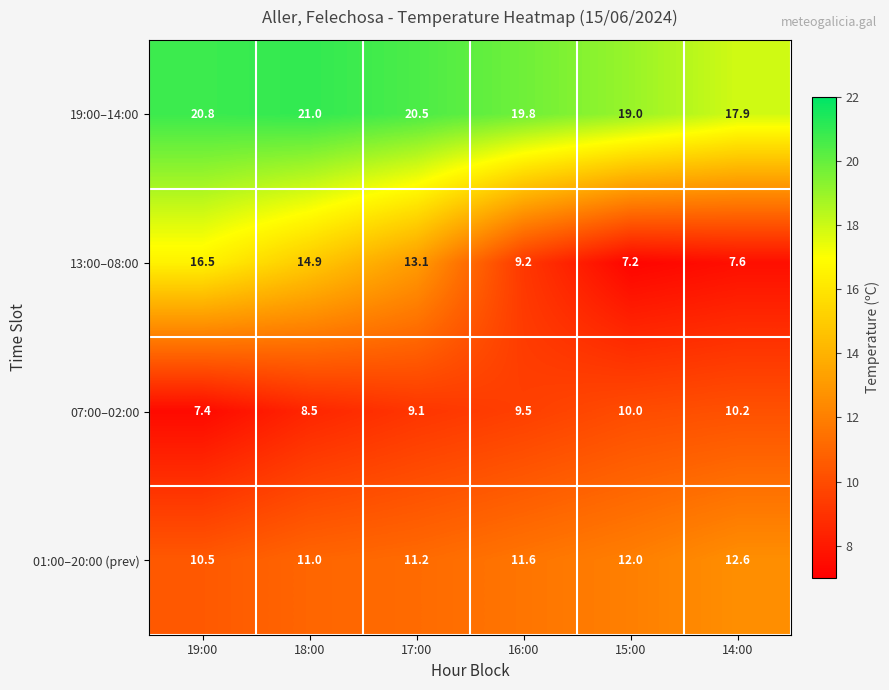

Which series changed the most between 16:00 and 15:00?

13:00–08:00